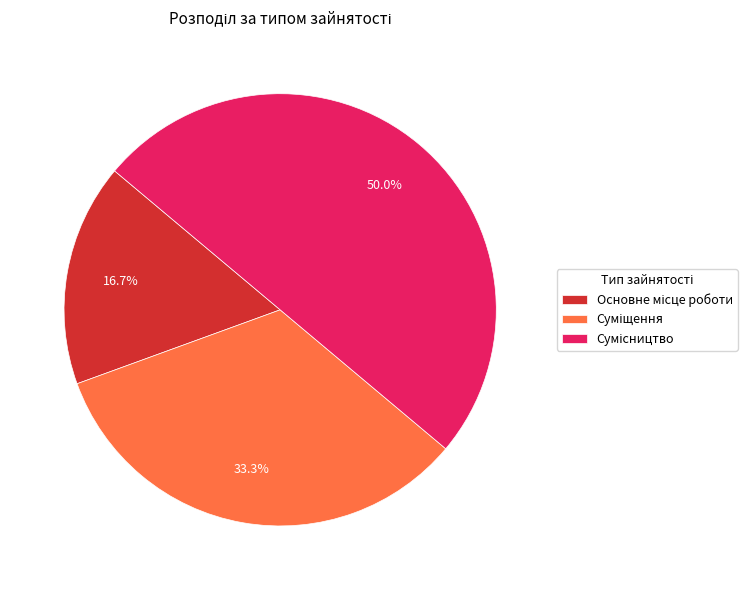

How many slices are in this pie chart?

3